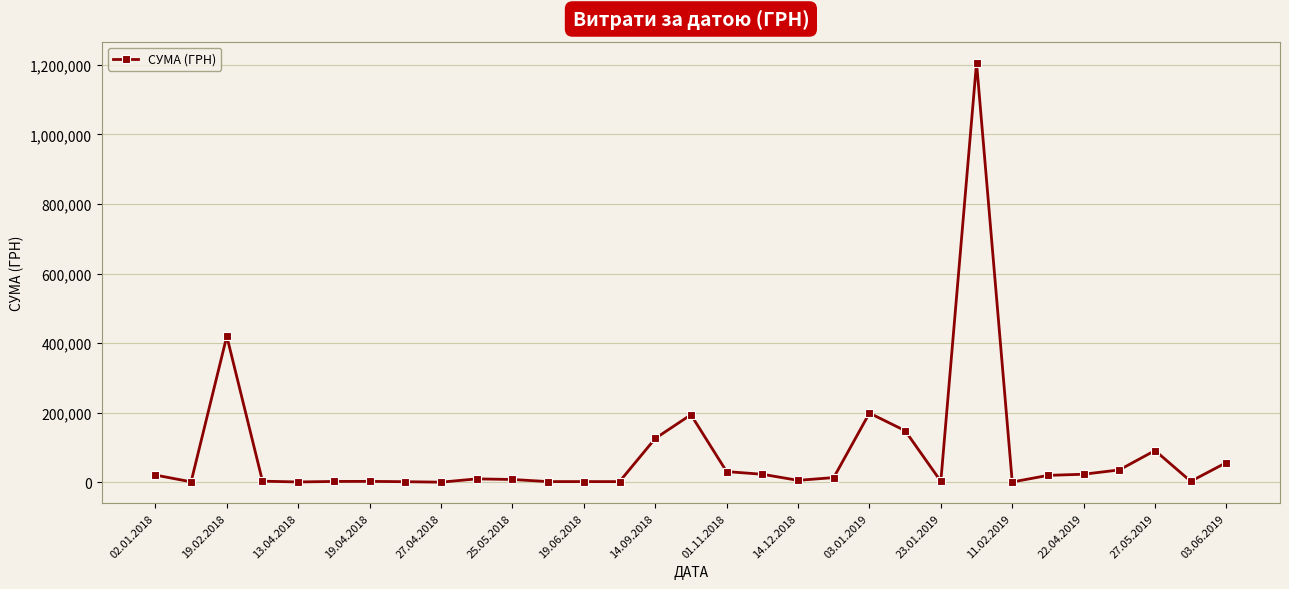

True or false: the data has more than 0 interior local peaks.

True